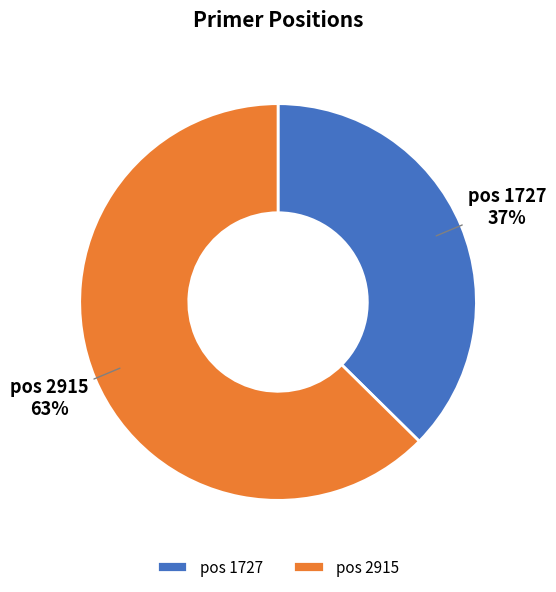

To the nearest percent, what is the average slice percentage?

50%